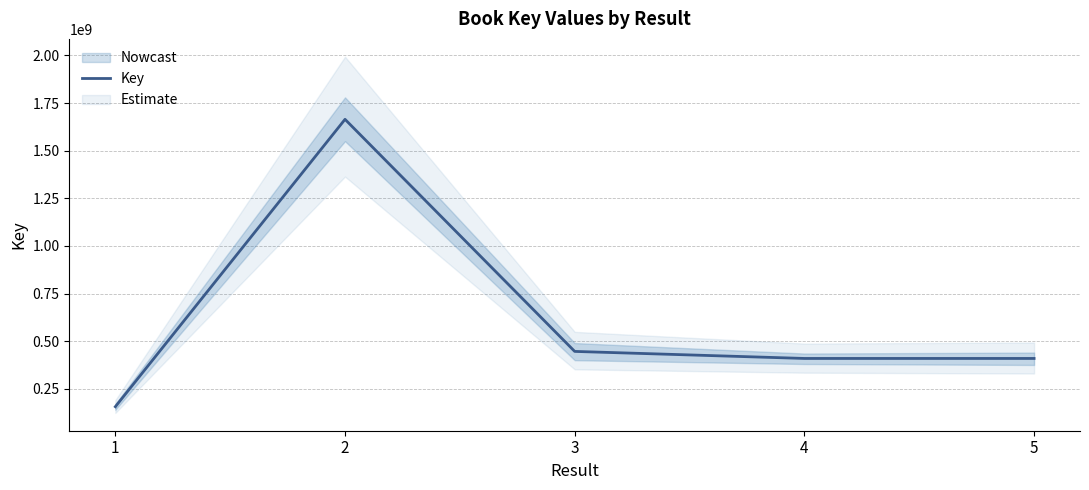

Count the number of values greater than 409166390.

2